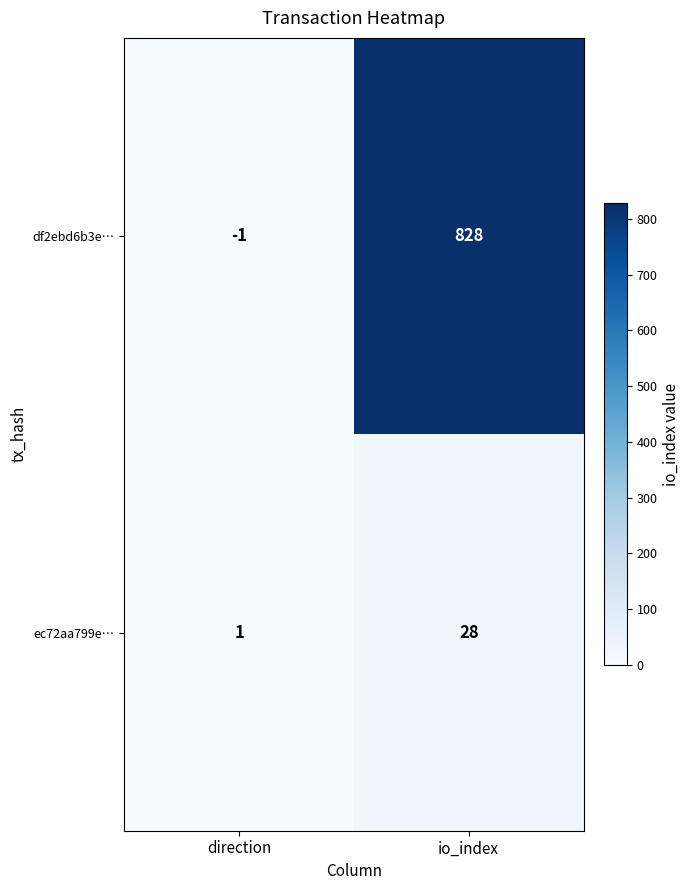

At which category is the sum across all series the highest?

io_index